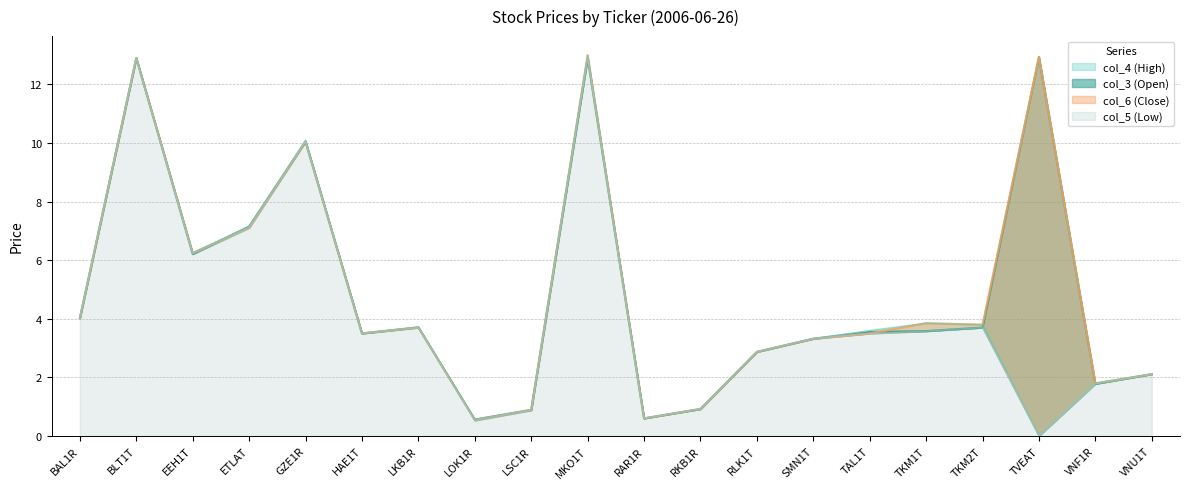

What is the difference between the maximum and minimum values in the col_4 (High) series?

13.0